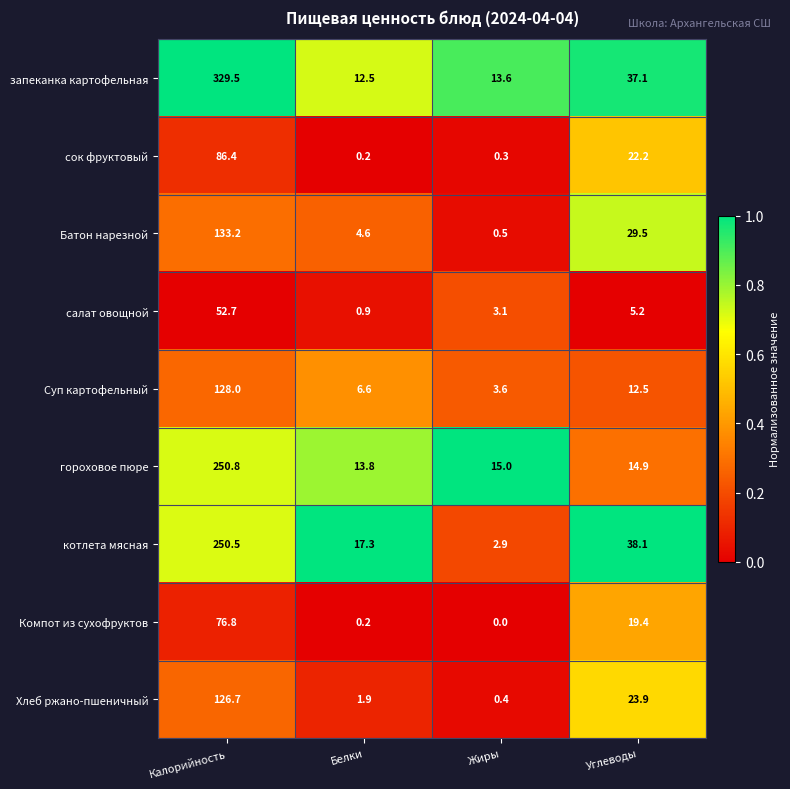

Where is запеканка картофельная nearest to the value 171?

Углеводы